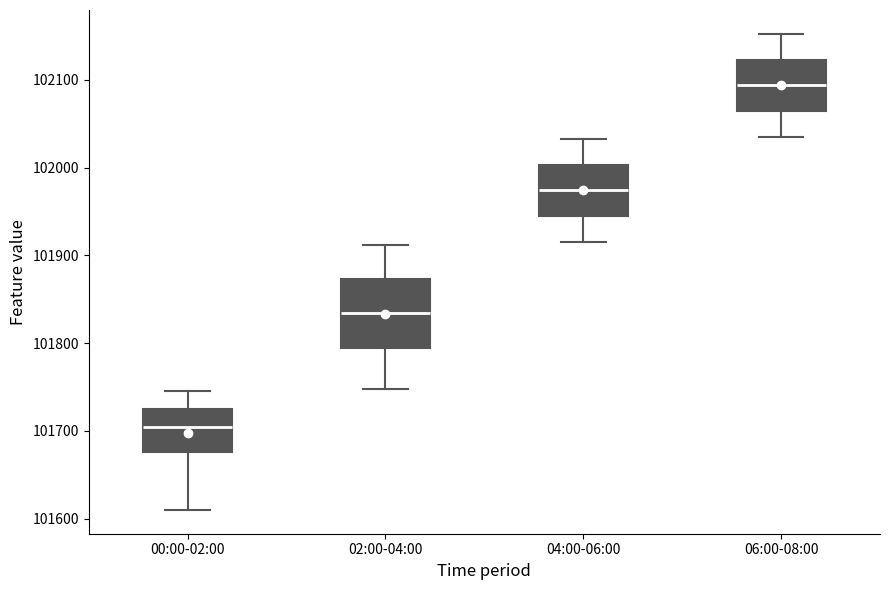

Which box's median line is the highest?

06:00-08:00